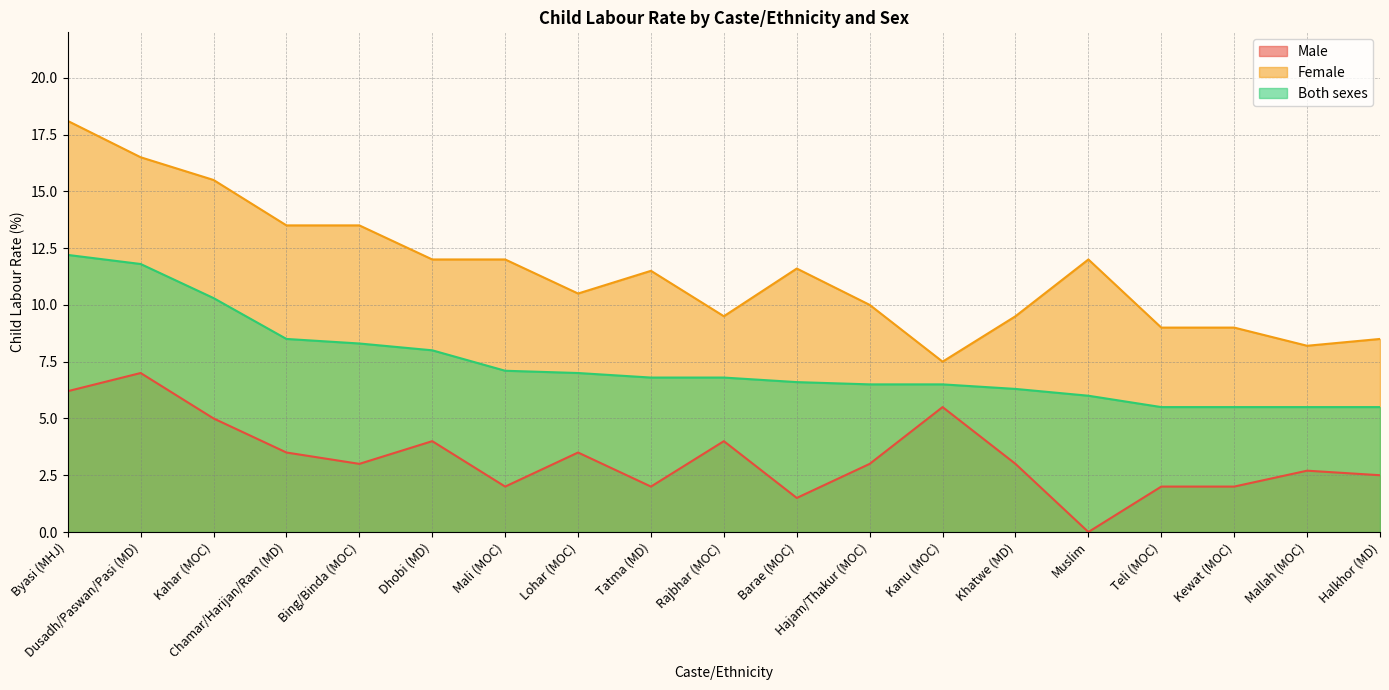

True or false: Male and Female cross at least once.

False